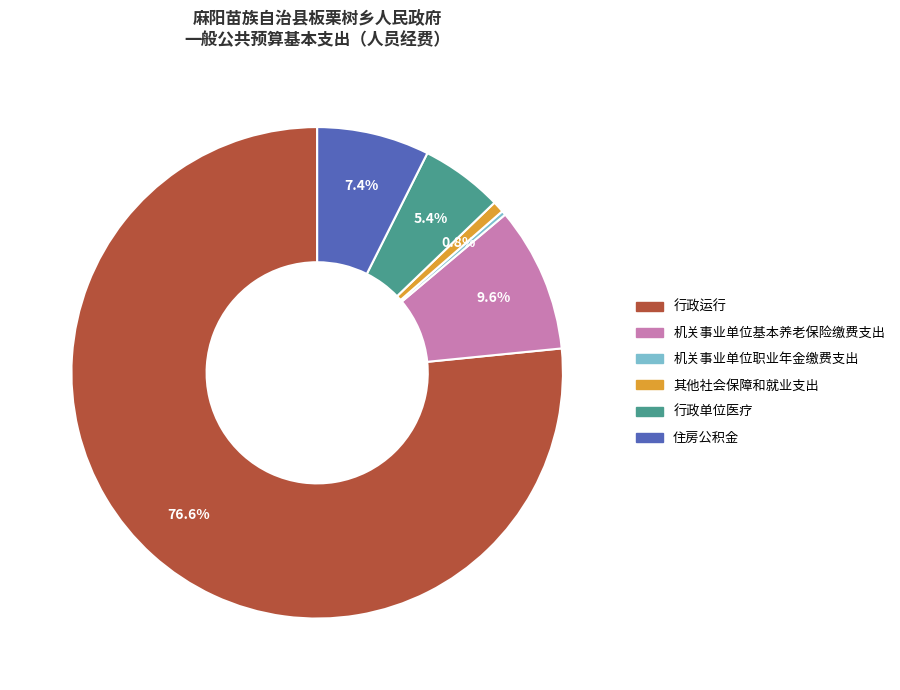

What is the ratio of the value at 住房公积金 to the value at 行政单位医疗?

1.4